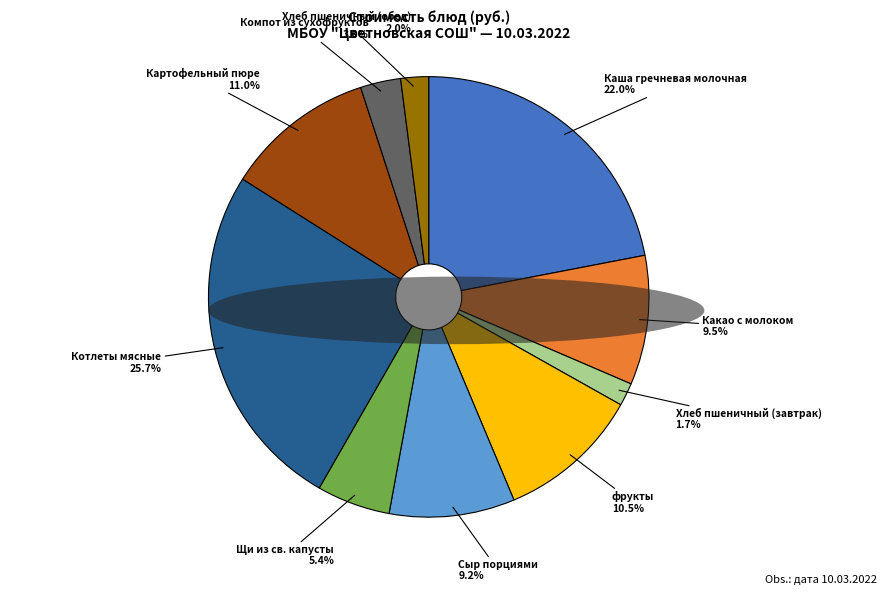

Does Сыр порциями represent more than half of the total?

No